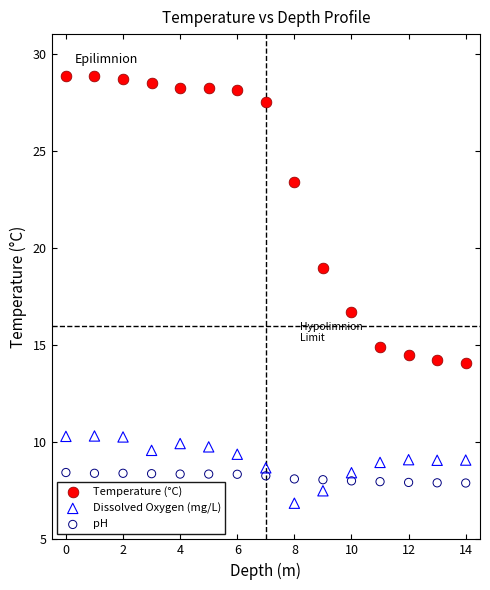

In the Temperature (°C) series, what Y value is closest to 21?

18.9